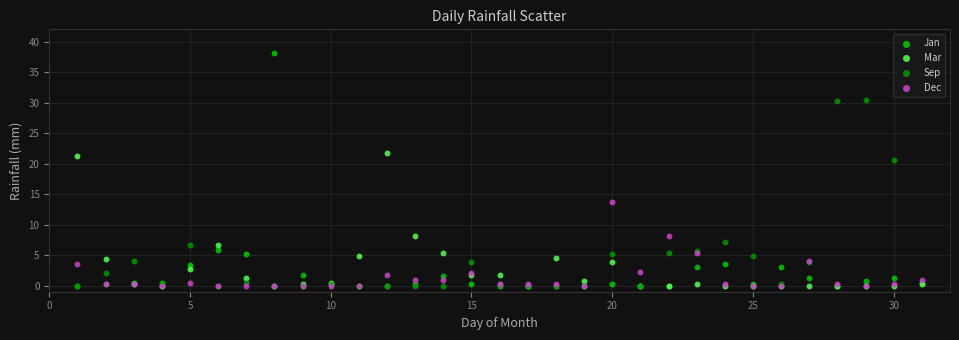

What are all the series names shown in the legend?

Jan, Mar, Sep, Dec